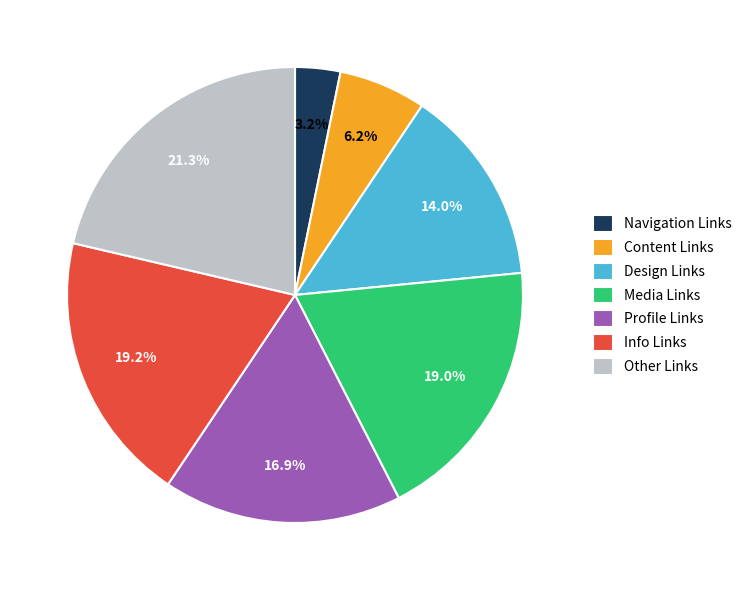

Is Navigation Links the majority of the pie?

No